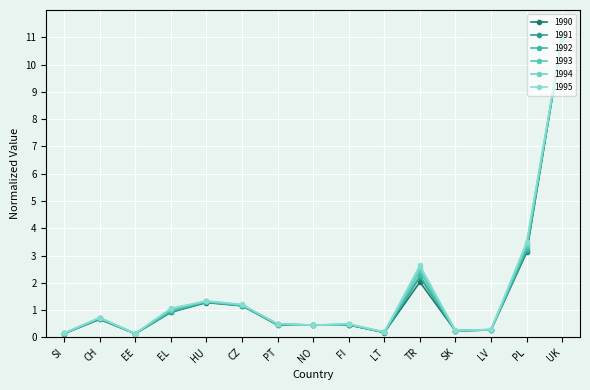

What is the value of the 1995 point at the 4th from the left?

1.1